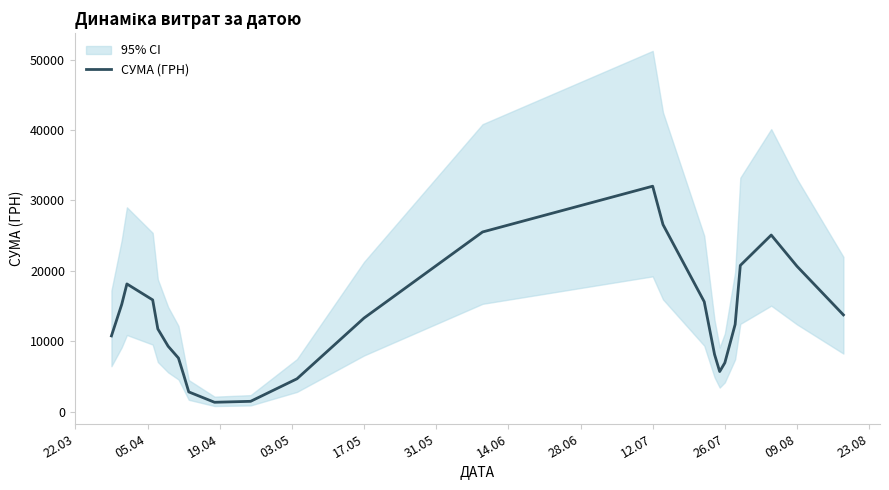

What is the value of the 20th point from the left?

6938.4